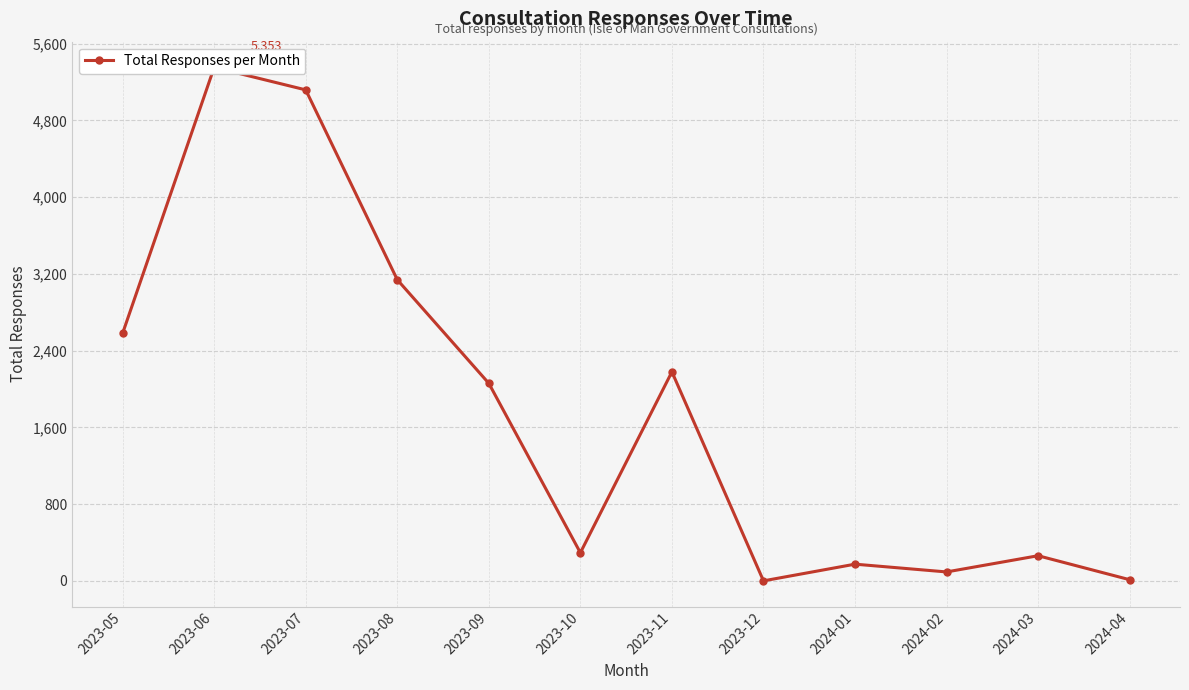

List the labels in order of value, smallest first.

2023-12, 2024-04, 2024-02, 2024-01, 2024-03, 2023-10, 2023-09, 2023-11, 2023-05, 2023-08, 2023-07, 2023-06